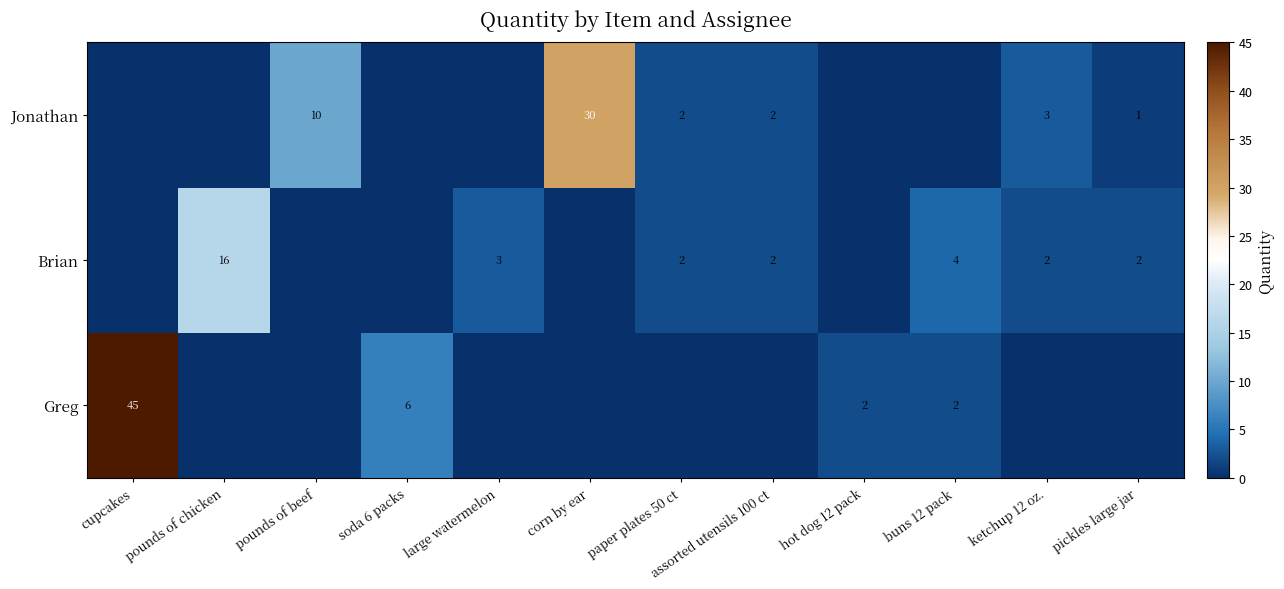

The value of Brian at buns 12 pack is 4. True or false?

True